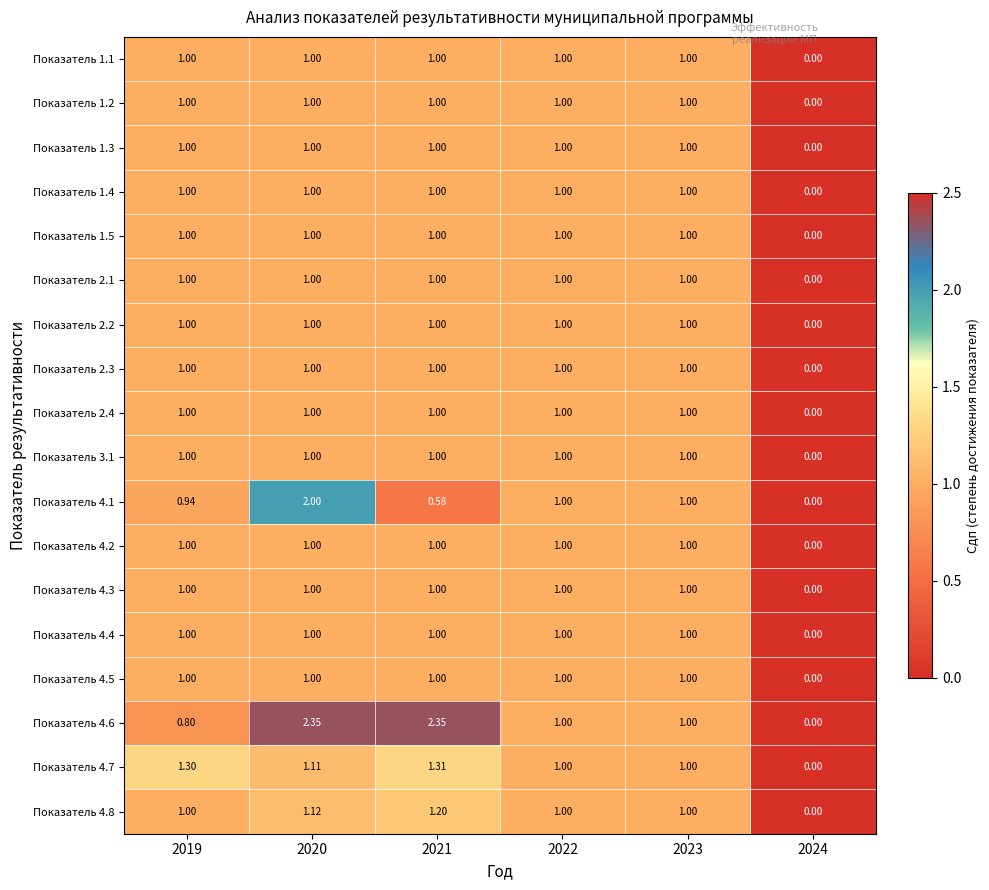

At which category is the sum across all series the highest?

2020